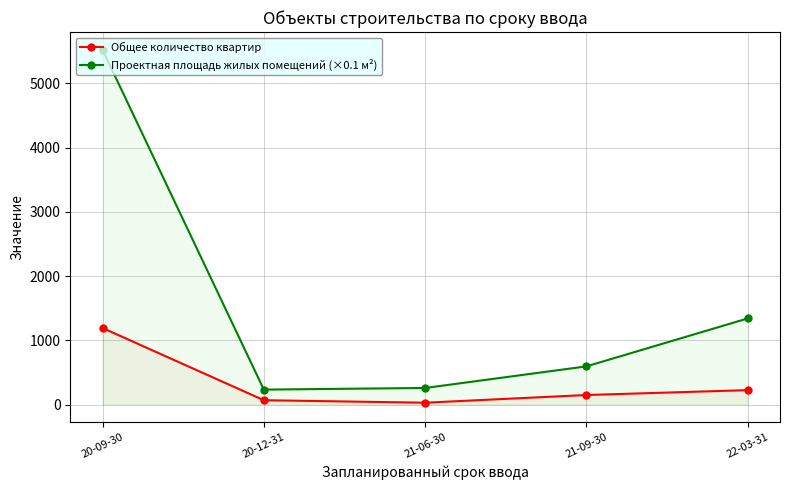

True or false: Проектная площадь жилых помещений (×0.1 м²) and Общее количество квартир intersect in this chart.

False